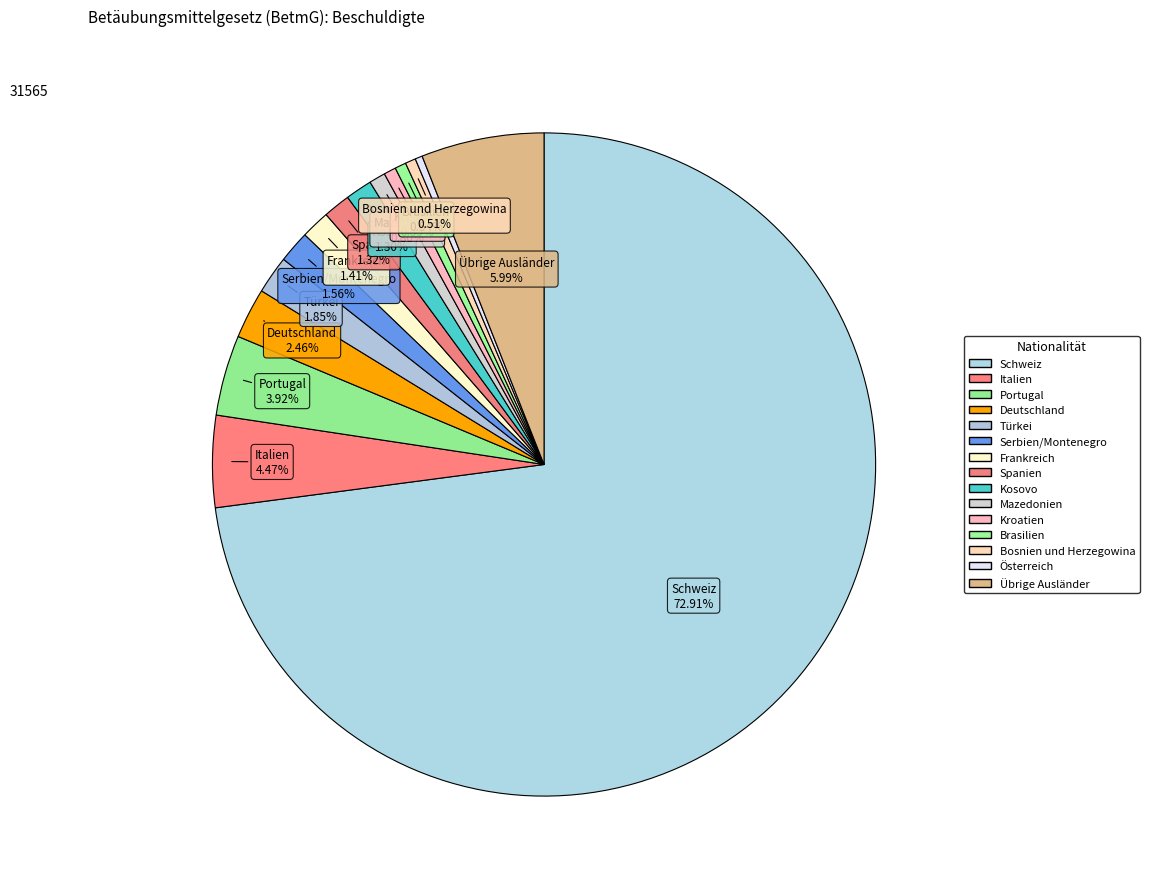

Count the number of slices in the pie.

15